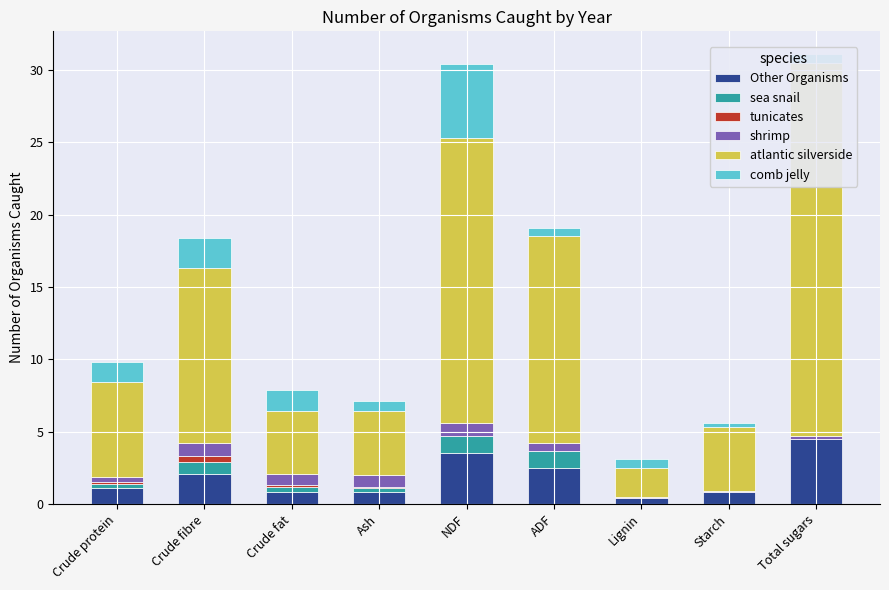

Reading right to left, list all the values displayed in this chart.

Other Organisms: 4.5	0.8	0.4	2.5	3.5	0.8	0.8	2.1	1.1
sea snail: 0.0	0.0	0.0	1.2	1.2	0.3	0.4	0.8	0.3
tunicates: 0.0	0.0	0.0	0.0	0.0	0.1	0.1	0.4	0.1
shrimp: 0.2	0.1	0.1	0.5	0.9	0.8	0.8	0.9	0.4
atlantic silverside: 25.8	4.4	2.0	14.3	19.7	4.4	4.3	12.1	6.5
comb jelly: 0.6	0.3	0.6	0.6	5.1	0.7	1.5	2.1	1.4